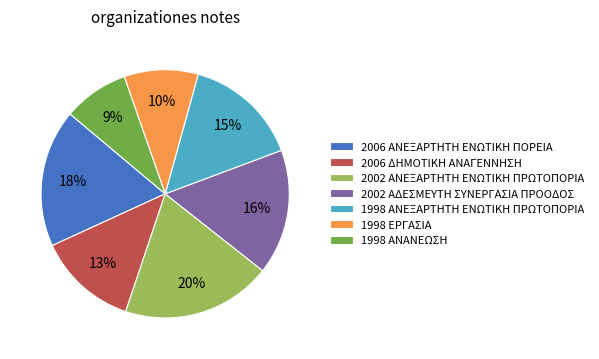

What is the ratio of the value at 1998 ΕΡΓΑΣΙΑ to the value at 1998 ΑΝΑΝΕΩΣΗ?

1.1